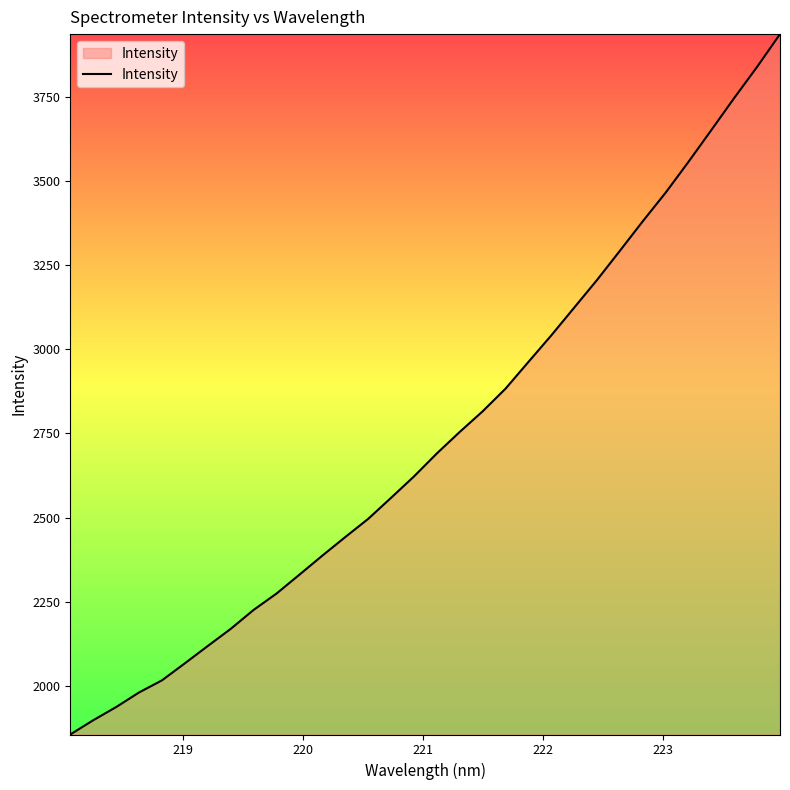

How many values are below 2690?

16